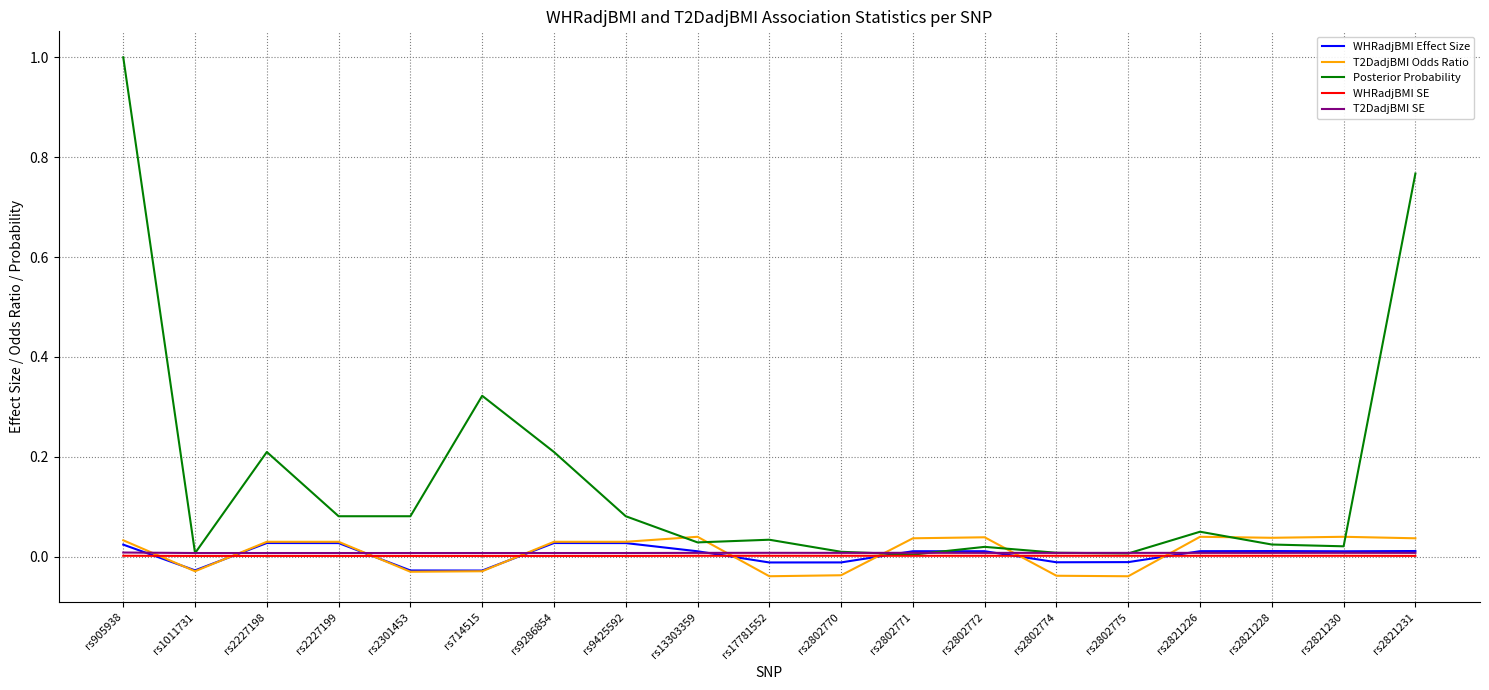

What are all the series names shown in the legend?

WHRadjBMI Effect Size, T2DadjBMI Odds Ratio, Posterior Probability, WHRadjBMI SE, T2DadjBMI SE